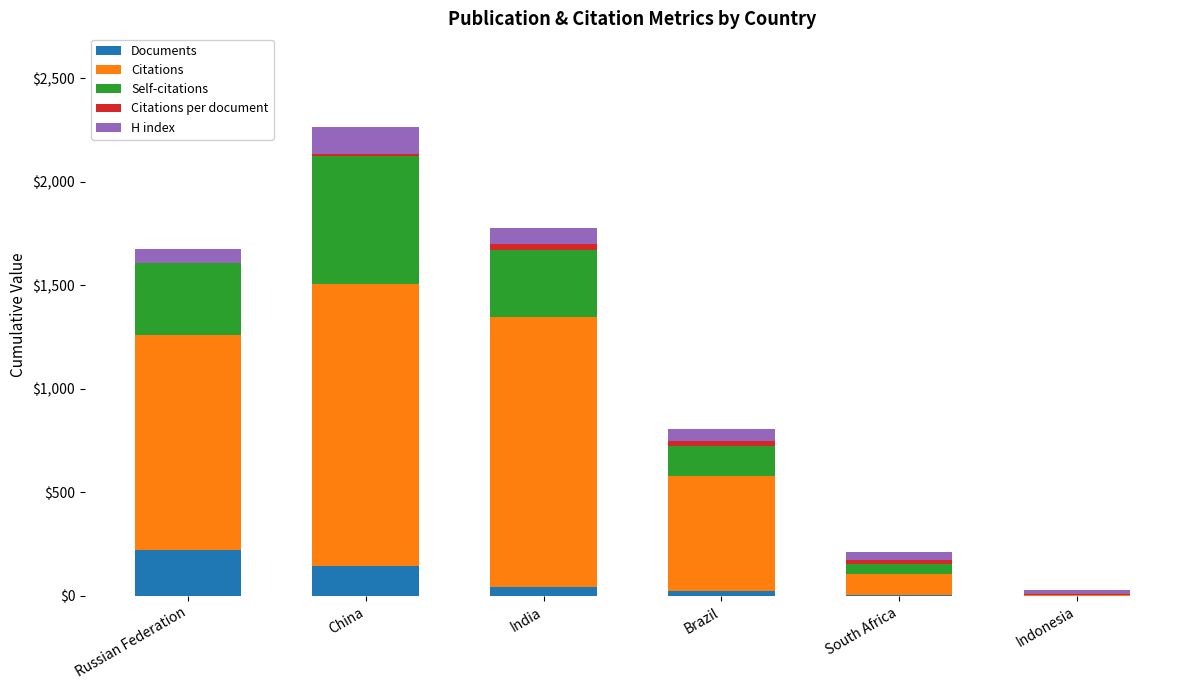

Are the bars grouped side by side (vs. stacked)?

No